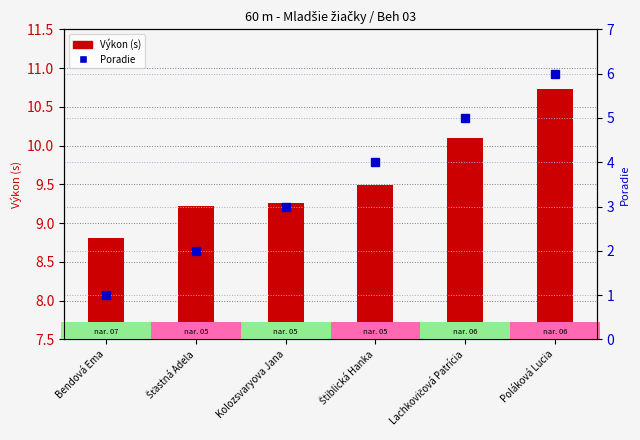

At how many categories does at least one series exceed 3?

6